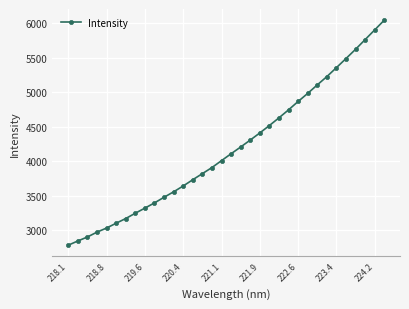

What is the difference between the second highest and second lowest values?

3051.5